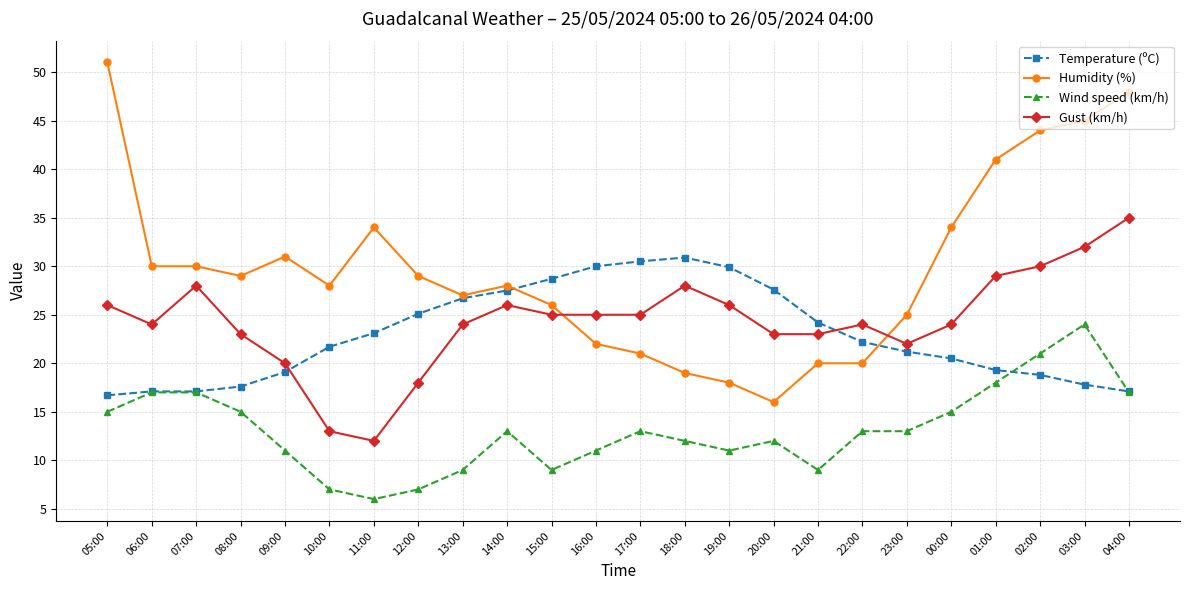

The value of Wind speed (km/h) at 21:00 is 5.7. True or false?

False